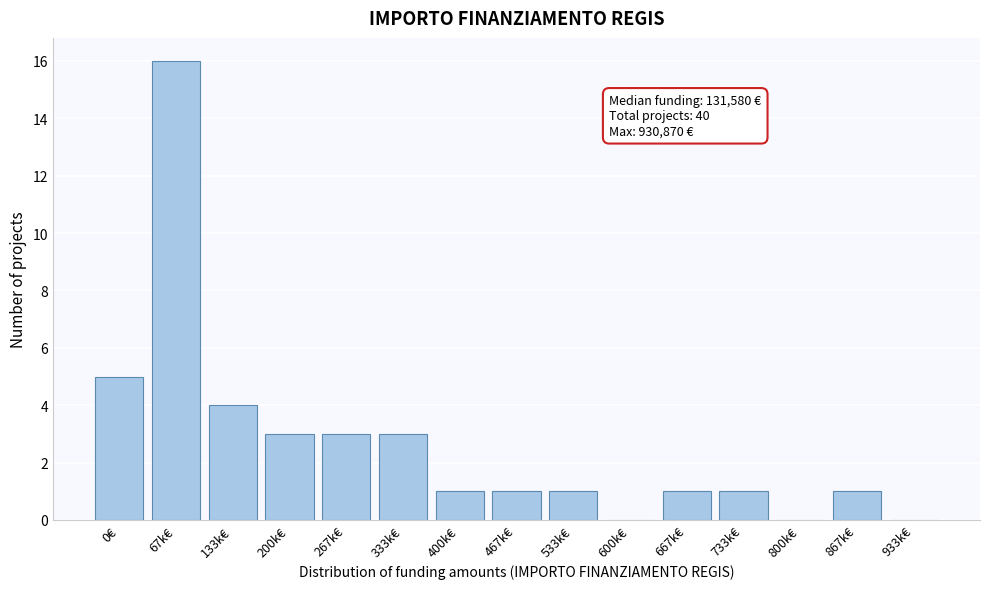

Reading right to left, list all the values displayed in this chart.

933k€=0	867k€=1	800k€=0	733k€=1	667k€=1	600k€=0	533k€=1	467k€=1	400k€=1	333k€=3	267k€=3	200k€=3	133k€=4	67k€=16	0€=5